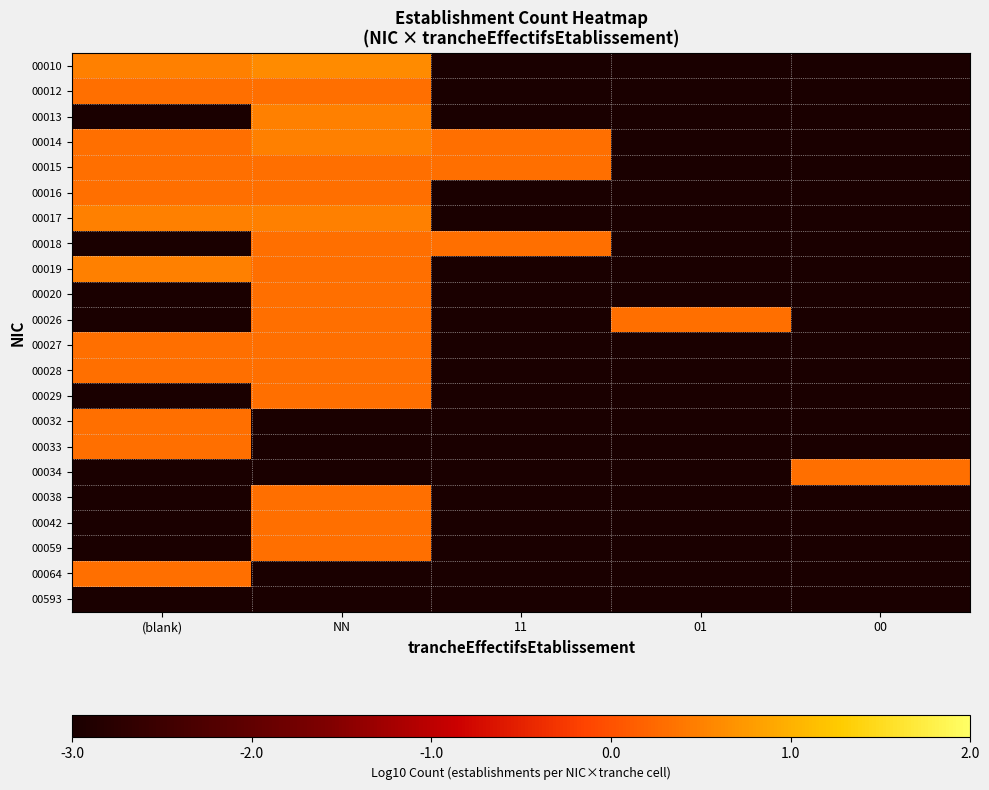

At how many categories does at least one series exceed -2?

5